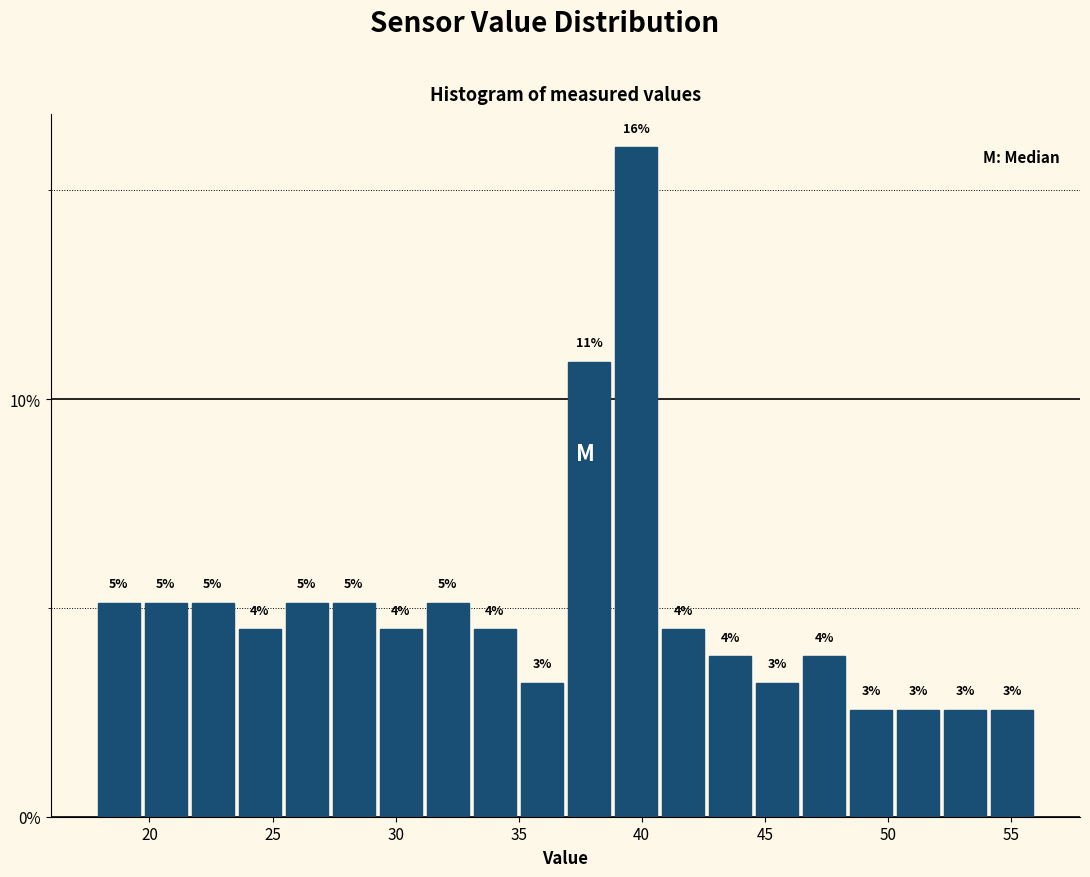

Around what value on the x-axis is the tallest bar? Give the approximate position of its centre, as read against the axis.

40.0